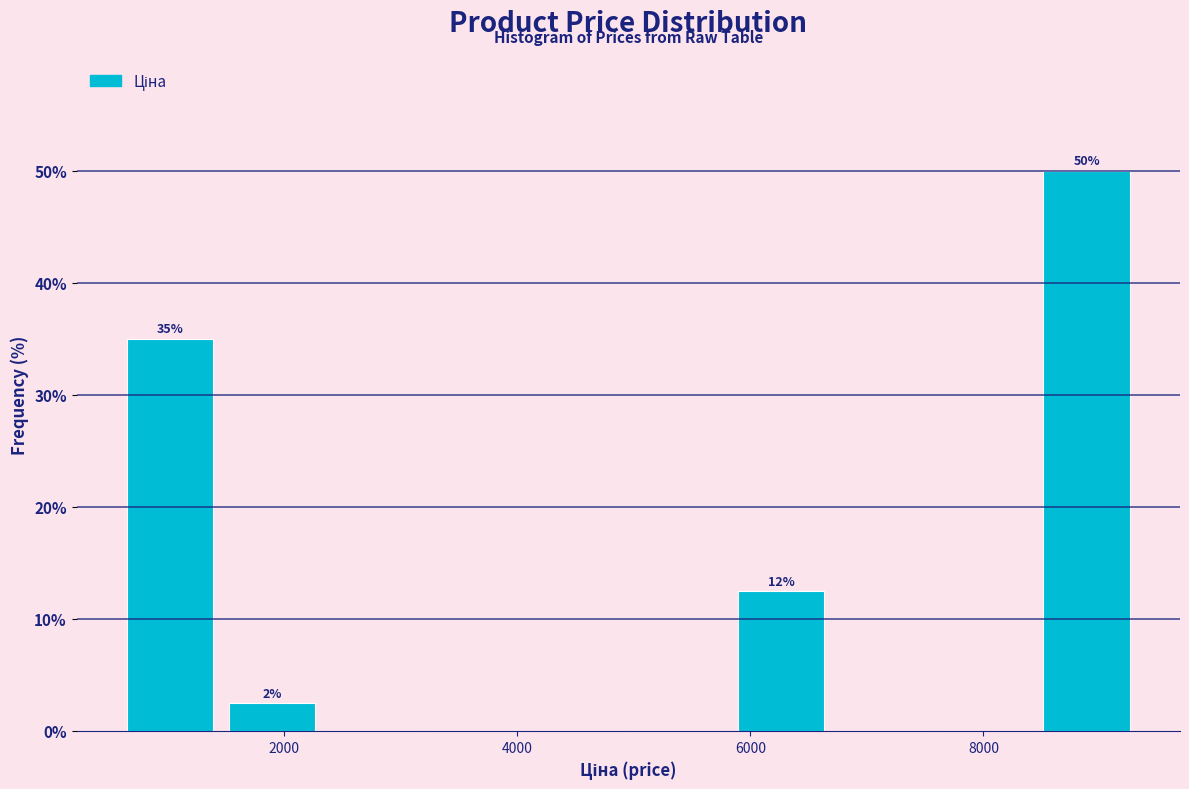

Over which range of the x-axis is the bar tallest?

8400 to 9400